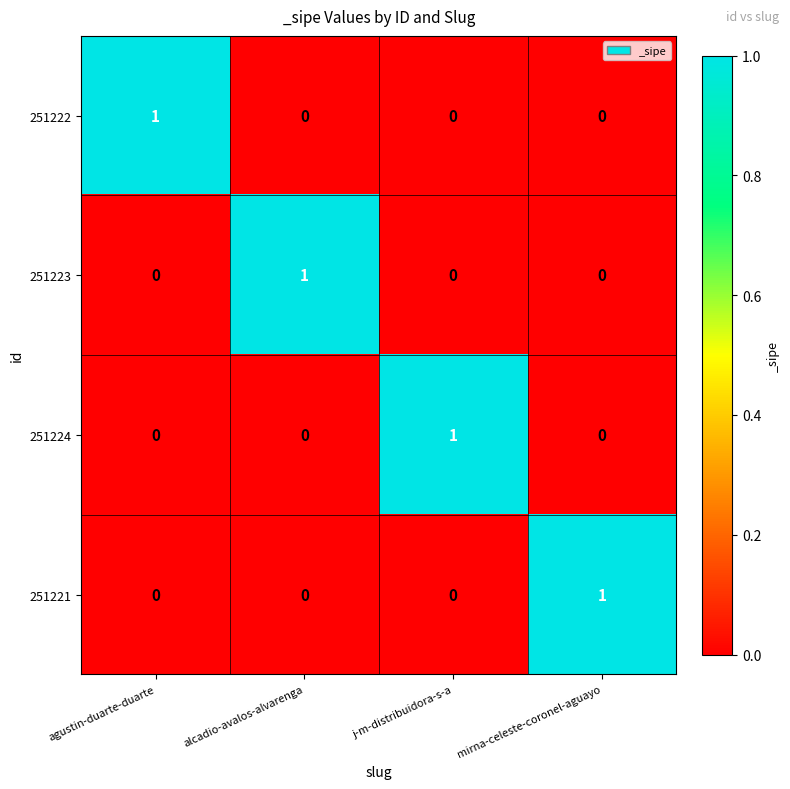

At which label does 251224 reach its peak?

j-m-distribuidora-s-a